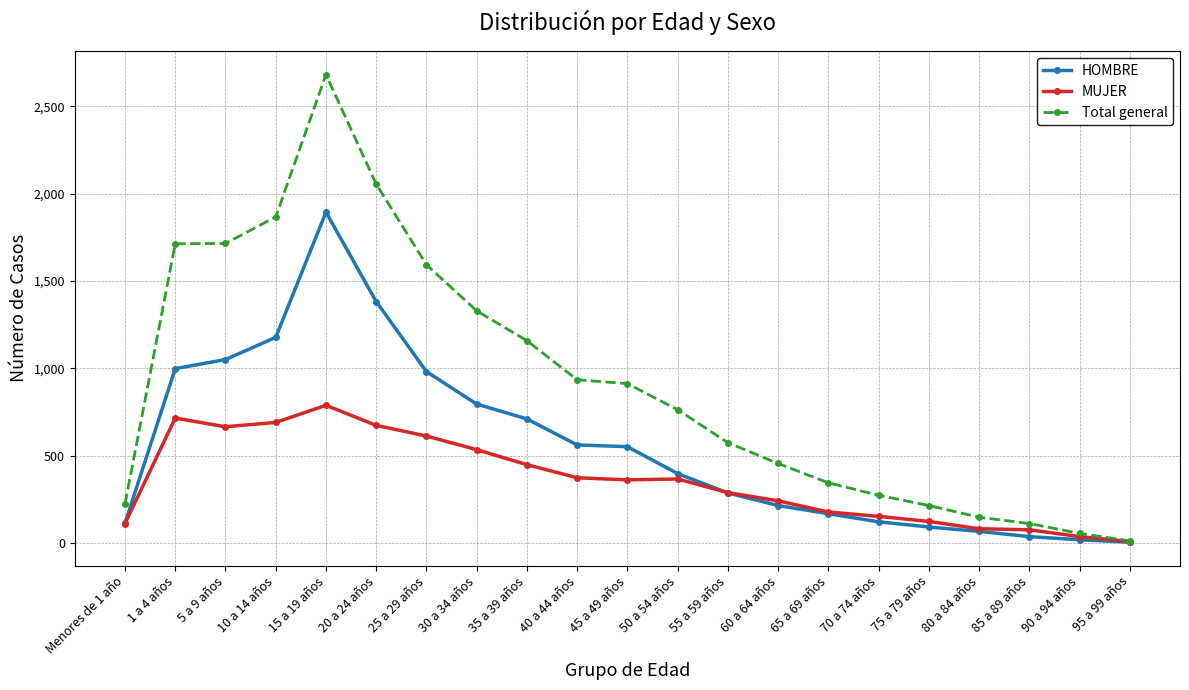

Between 90 a 94 años and 95 a 99 años, which series saw the biggest shift?

Total general